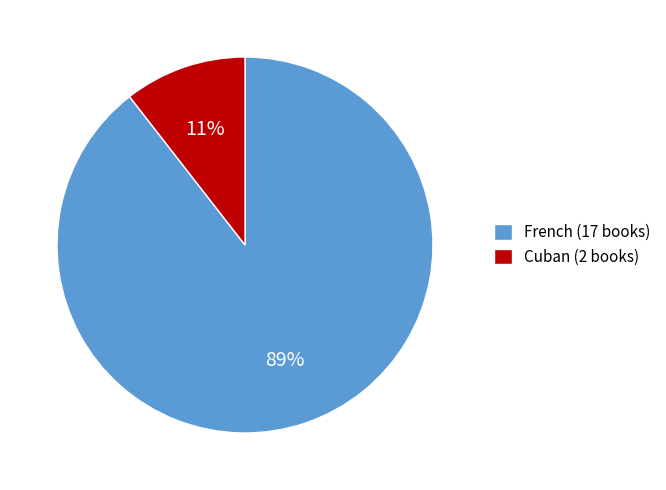

Is the sum of Cuban and French greater than half?

Yes